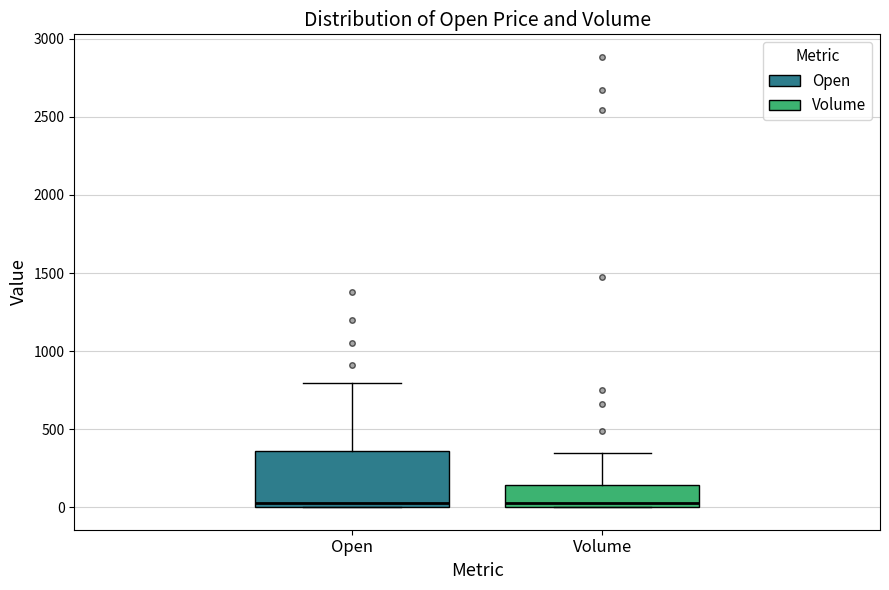

Reading left to right, read every box against the y-axis: the position of its median line, the range the box covers, and the ends of its whiskers. The values are not printed on the chart, so give them approximately, as read against the axis.

Open: median 50, box 0 to 350, whiskers 0 to 800
Volume: median 50, box 0 to 150, whiskers 0 to 350